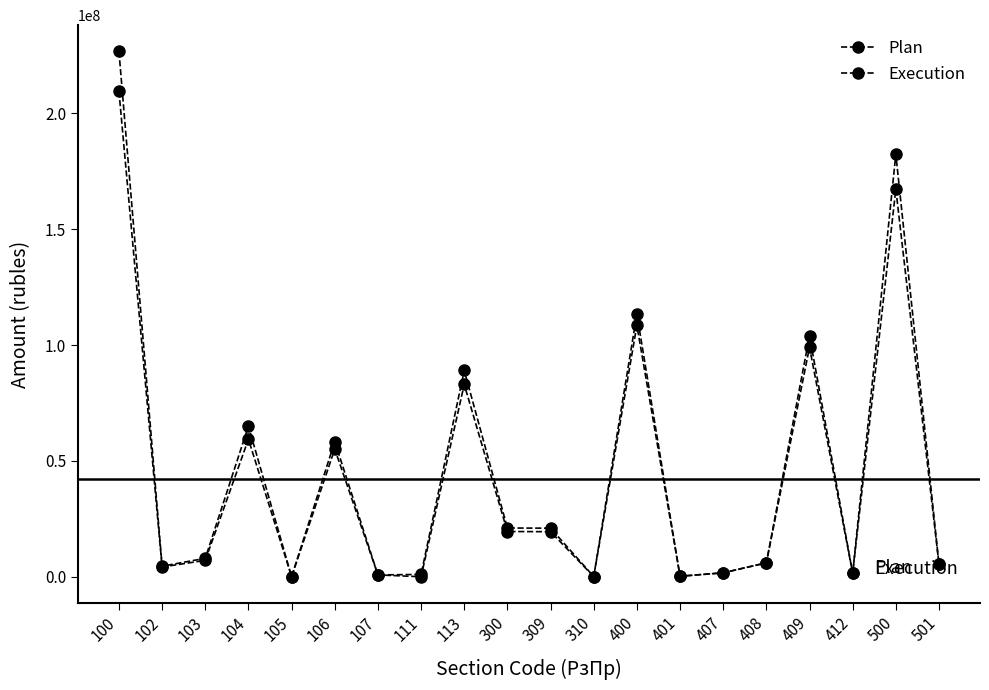

What is the value of the Execution point at the 16th from the left?

6008291.7